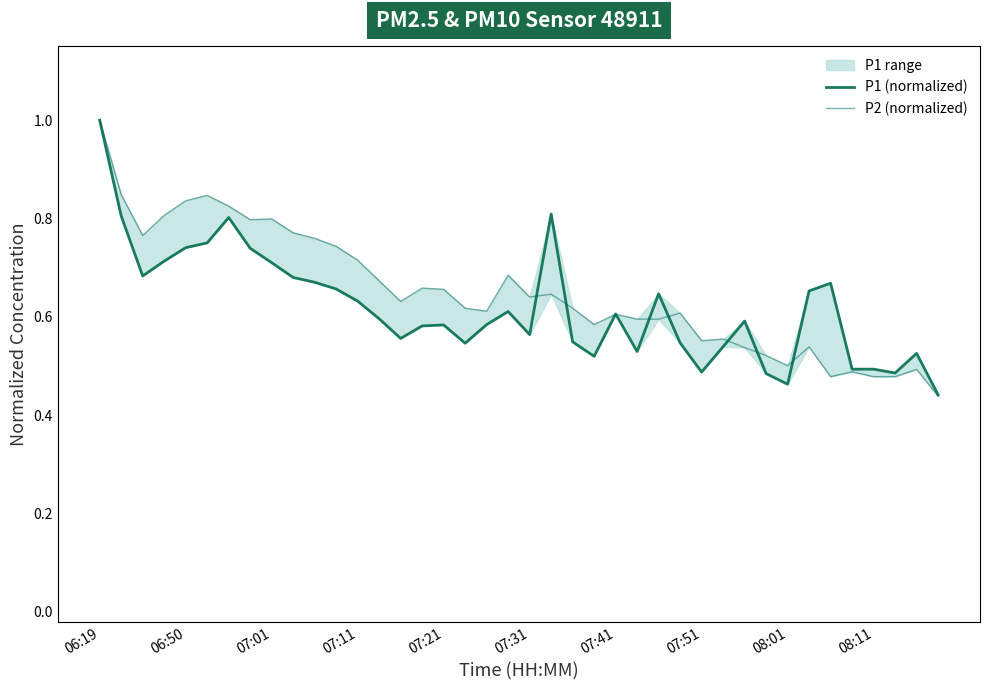

List the series in order of their overall mean, highest first.

P2, P1